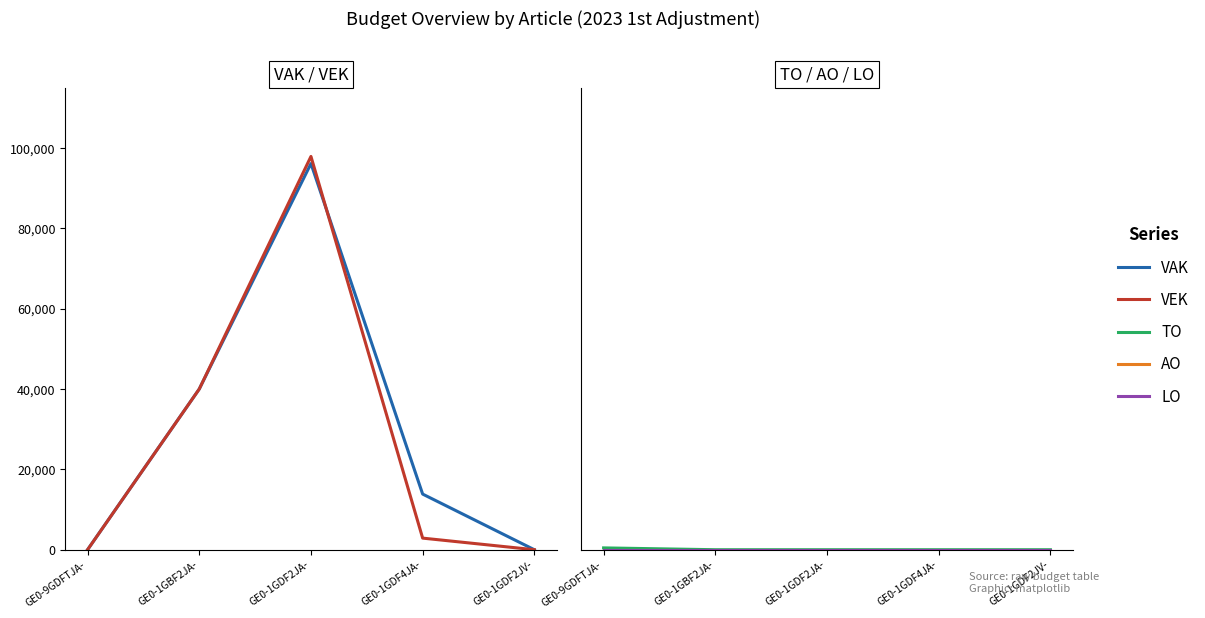

Which series changed the most between GE0-1GDF4JA- and GE0-1GDF2JV-?

VAK